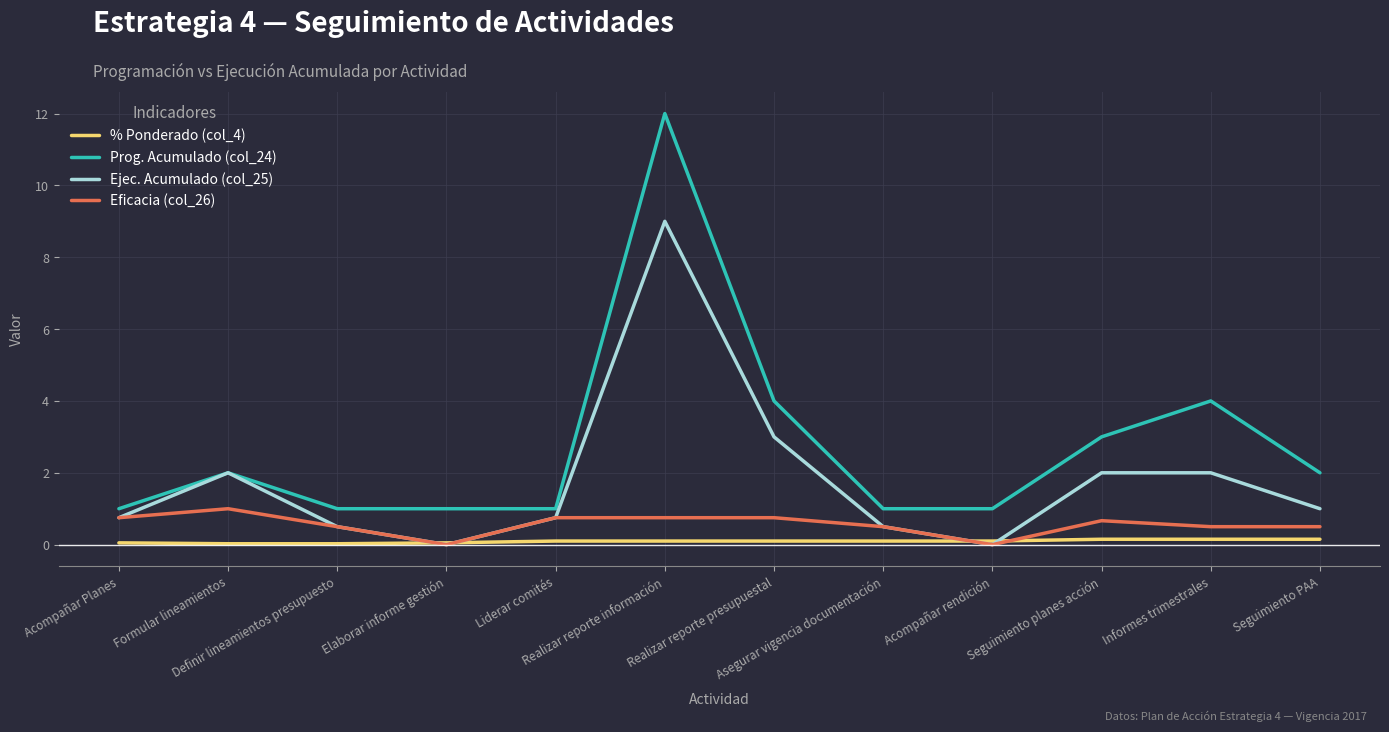

Which series has the largest range (max minus min)?

Prog. Acumulado (col_24)